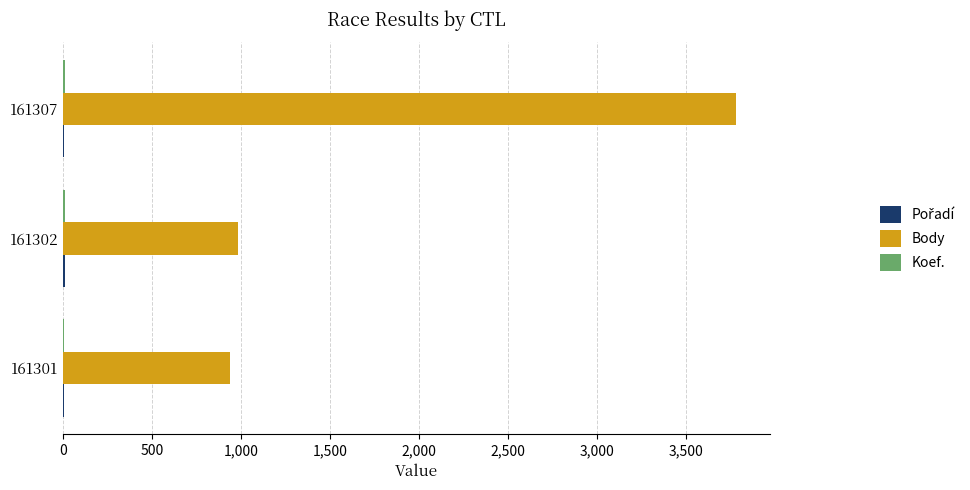

At which label does Body reach its peak?

161307